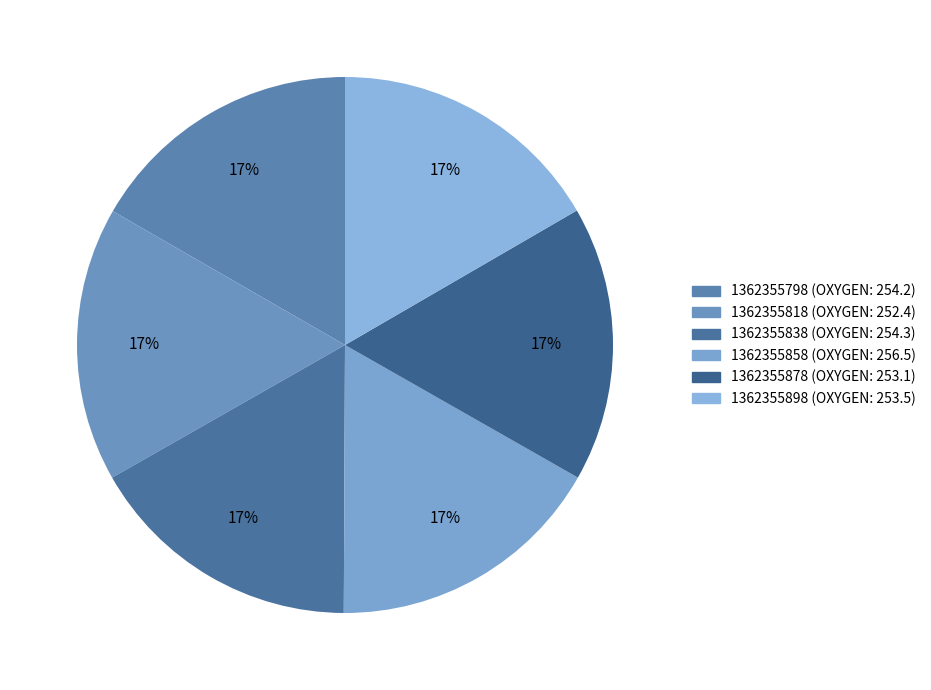

How many slices are in this pie chart?

6